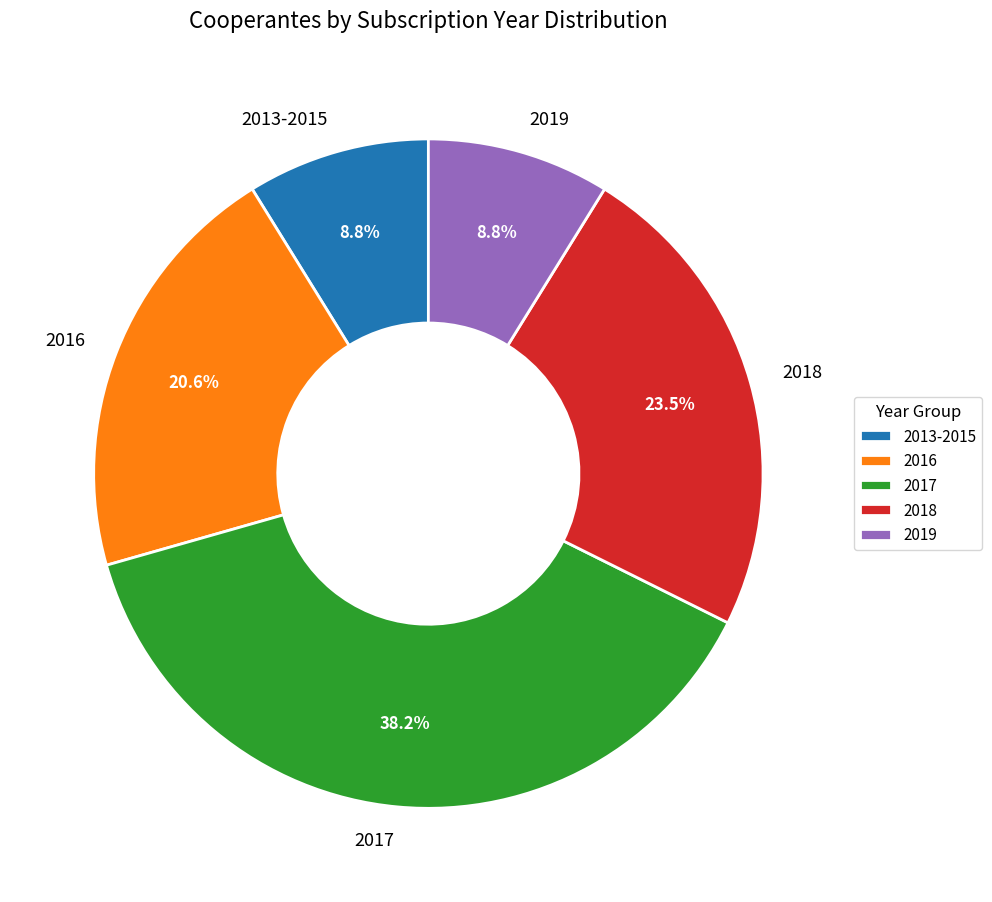

What percentage is NOT represented by 2016?

79.4%